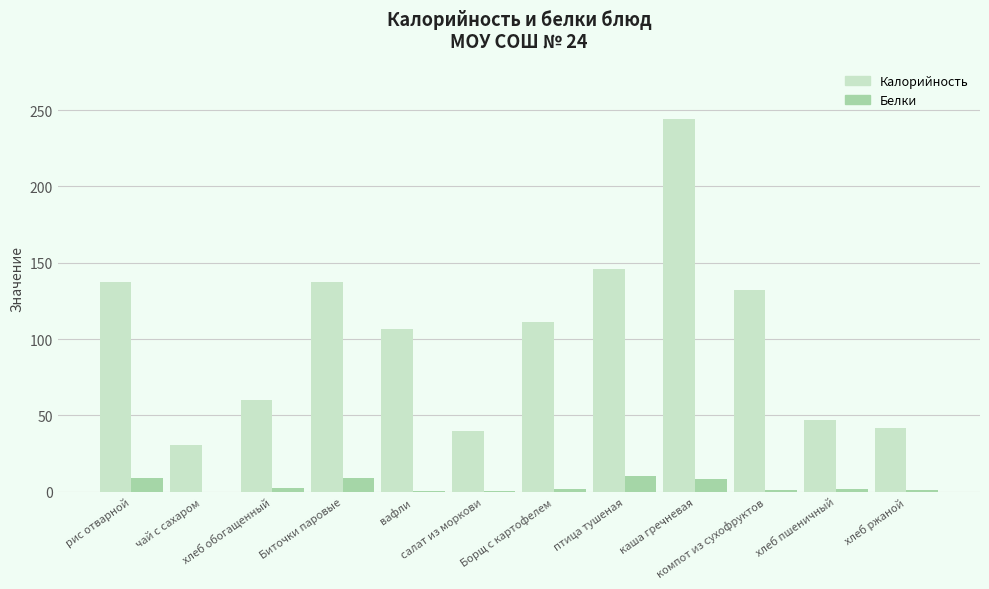

Which series has the largest total across all categories?

Калорийность